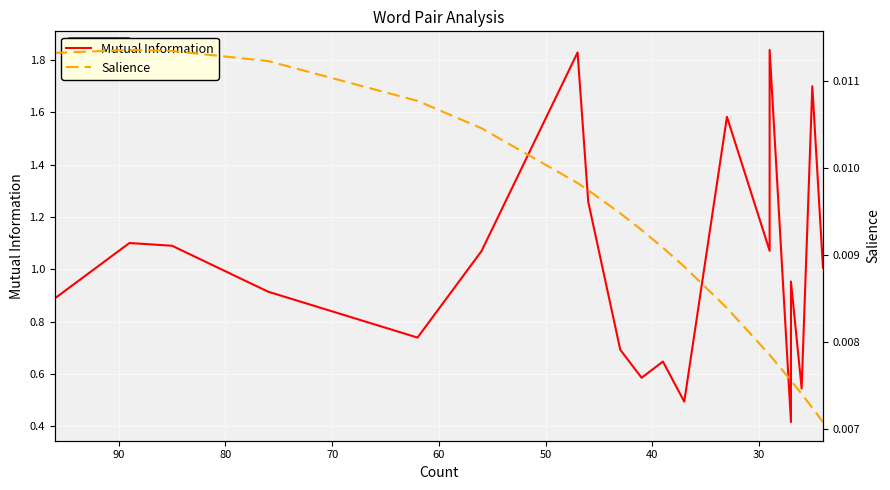

What position from the left is 60?

5